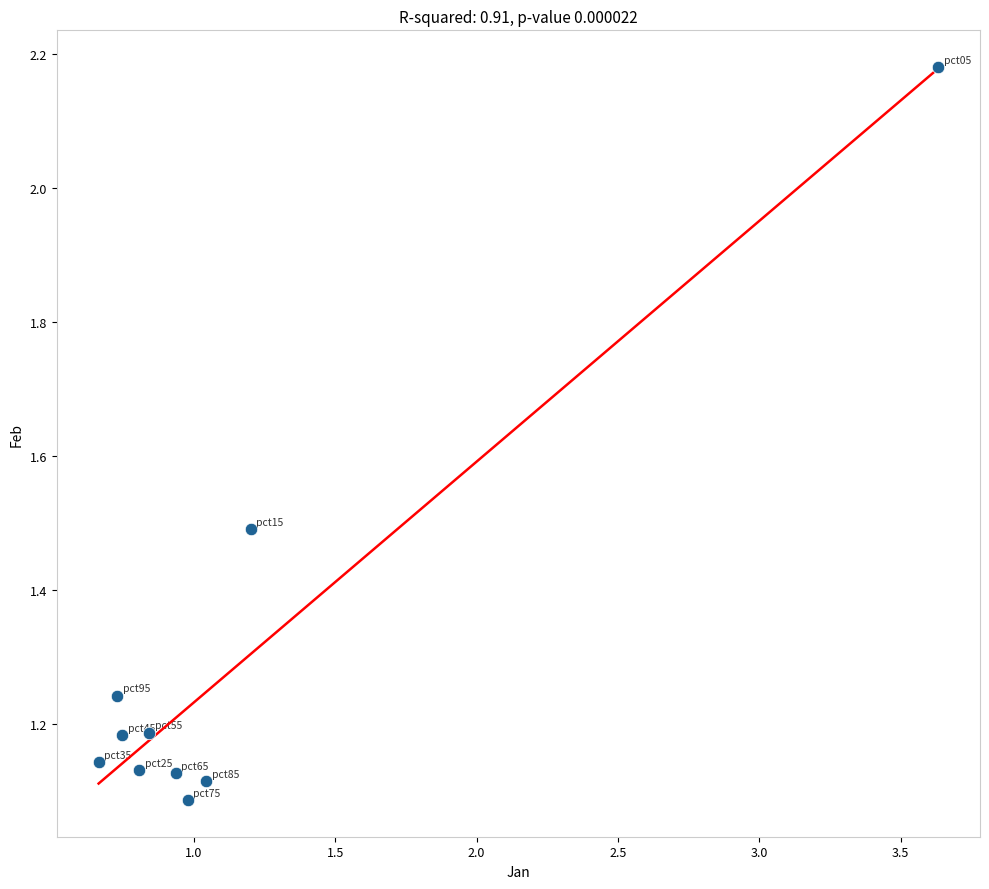

What is the average Y value?

1.3